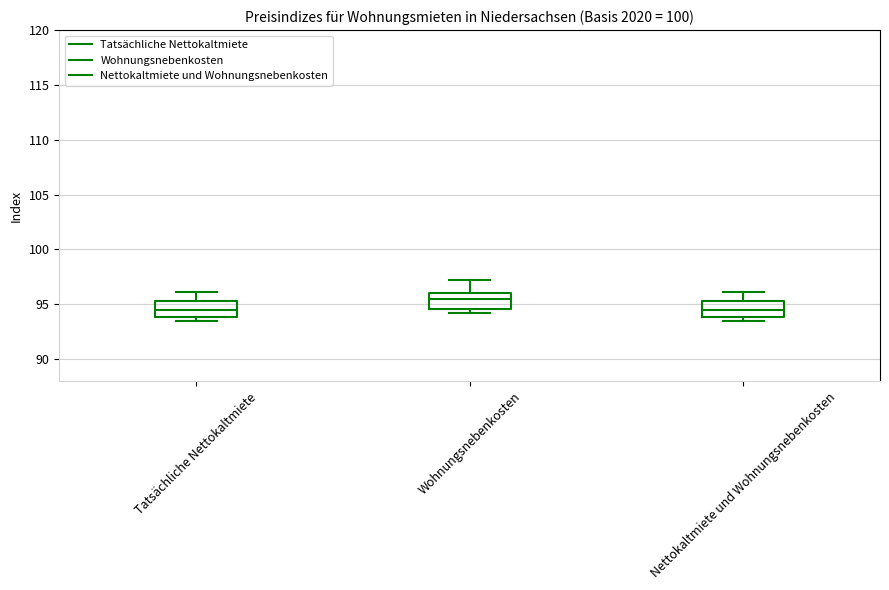

Reading left to right, transcribe this box plot: for each box, give where its median line is, the range the box spans, and where its two whiskers end, as read against the y-axis. The values are not printed on the chart, so give them approximately, as read against the axis.

Tatsächliche Nettokaltmiete: median 94.5, box 94.0 to 95.5, whiskers 93.5 to 96.0
Wohnungsnebenkosten: median 95.5, box 94.5 to 96.0, whiskers 94.0 to 97.0
Nettokaltmiete und Wohnungsnebenkosten: median 94.5, box 94.0 to 95.5, whiskers 93.5 to 96.0